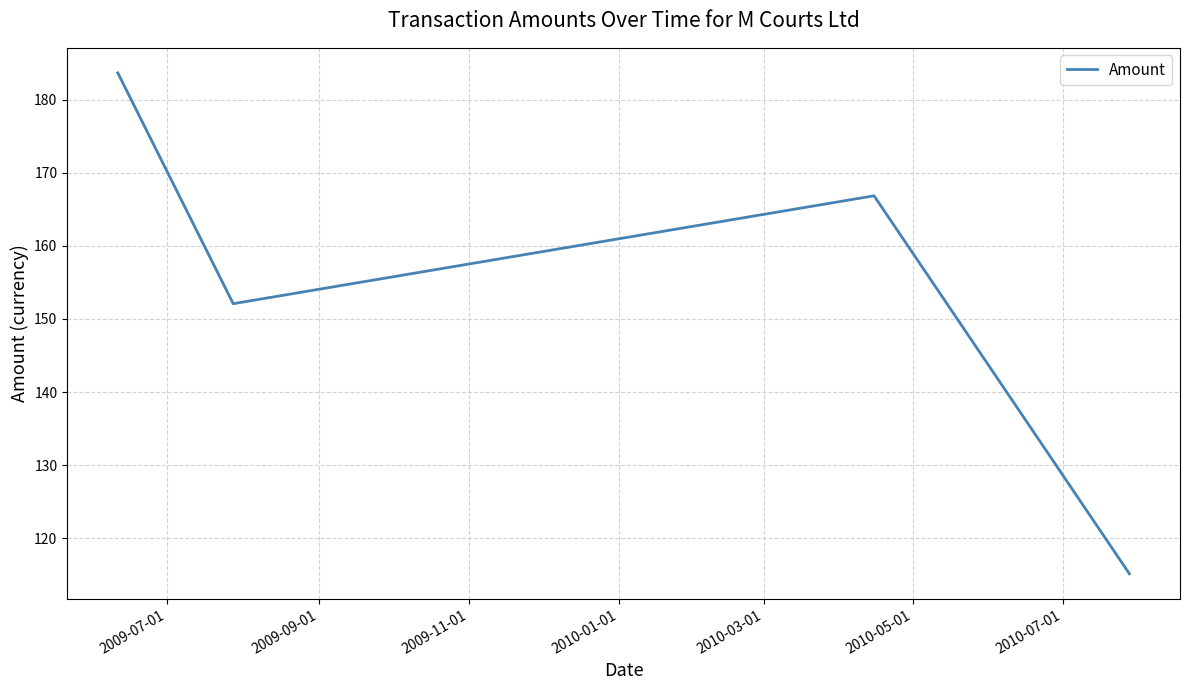

What is the value of the 1st point from the left?

183.7